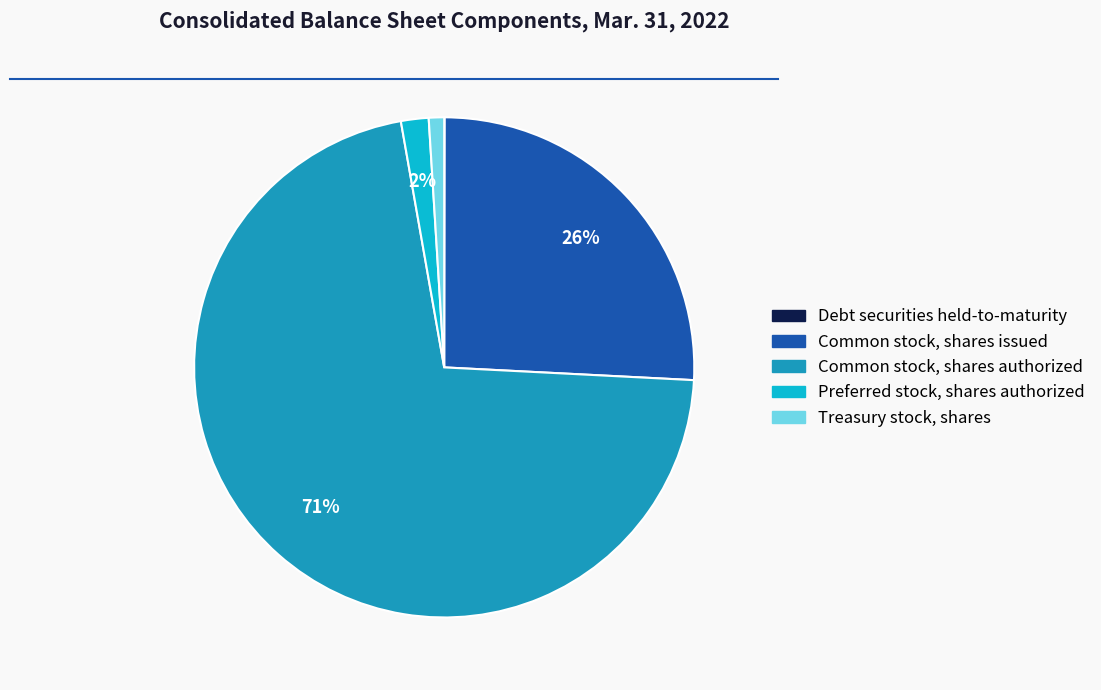

To the nearest percent, what portion does Common stock, shares issued represent?

26%